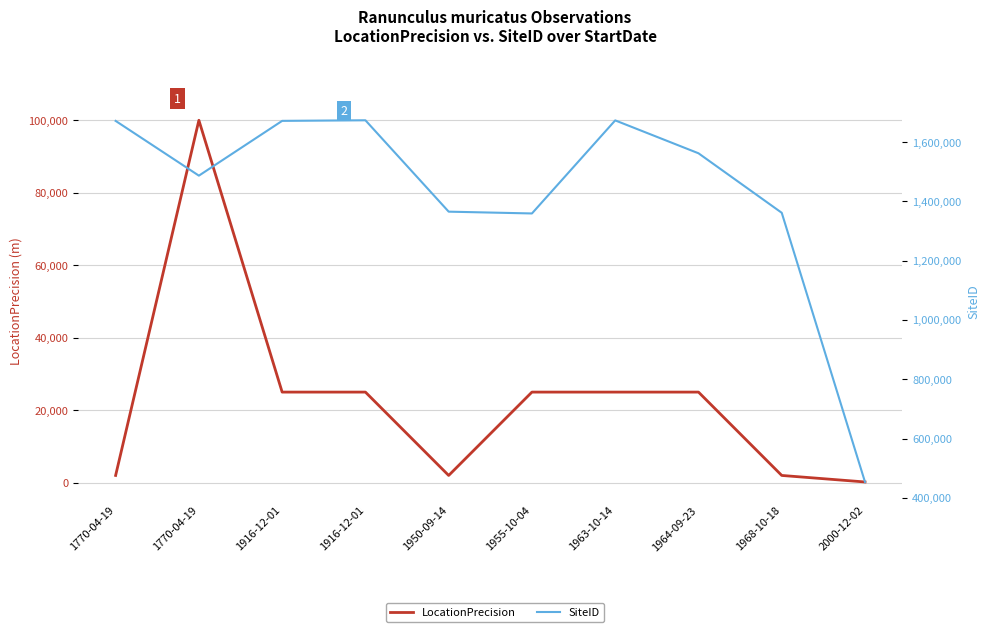

How many values in the SiteID series exceed 1562231?

4